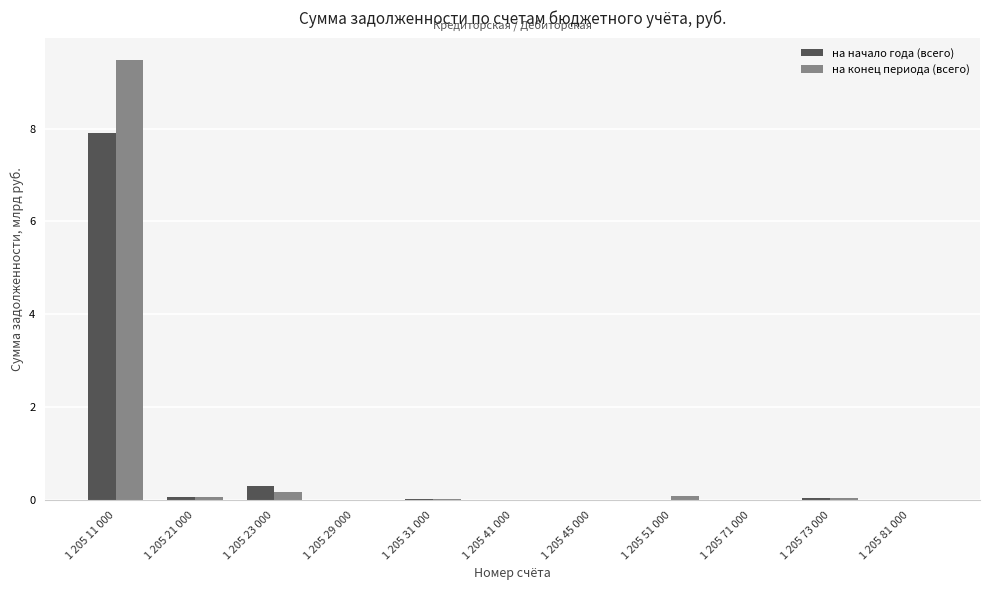

The на конец периода (всего) series shows 0.0 at 1 205 45 000. True or false?

True